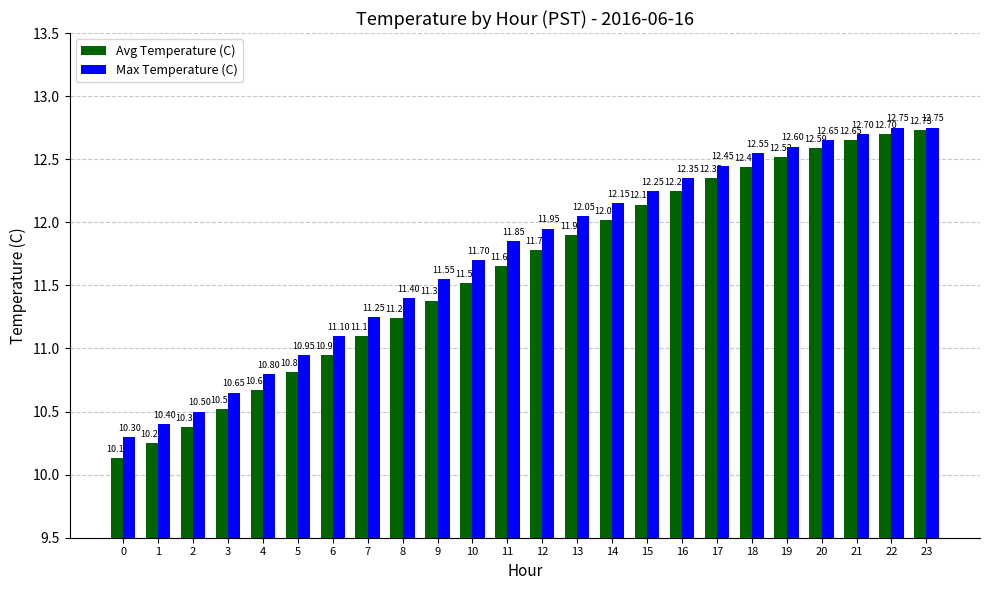

Between 3 and 7, which series saw the biggest shift?

Max Temperature (C)